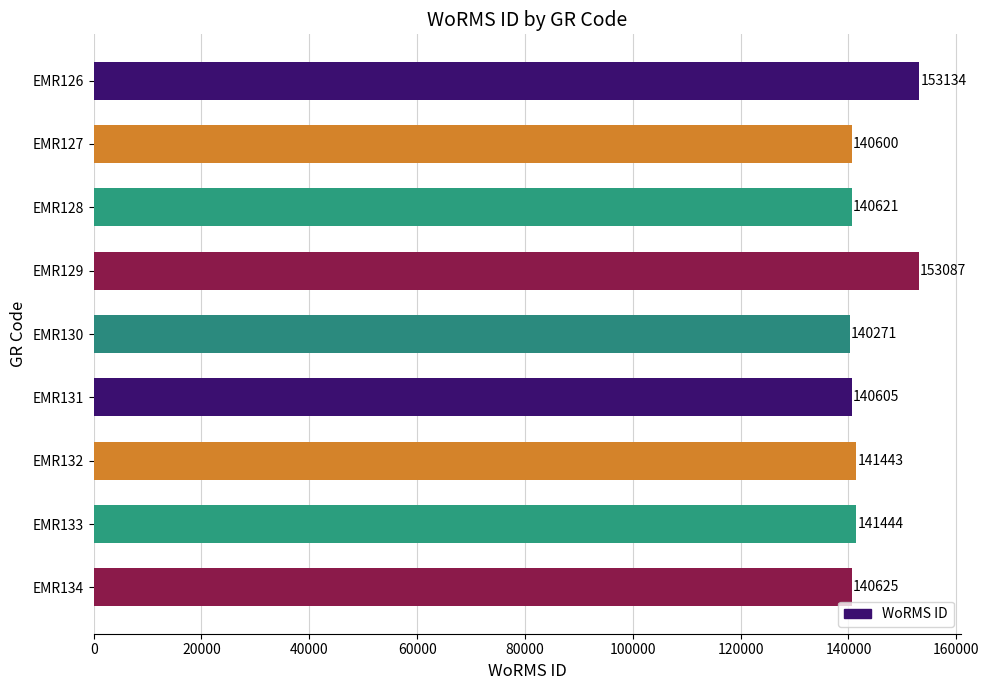

List the labels in order of value, largest first.

EMR126, EMR129, EMR133, EMR132, EMR134, EMR128, EMR131, EMR127, EMR130